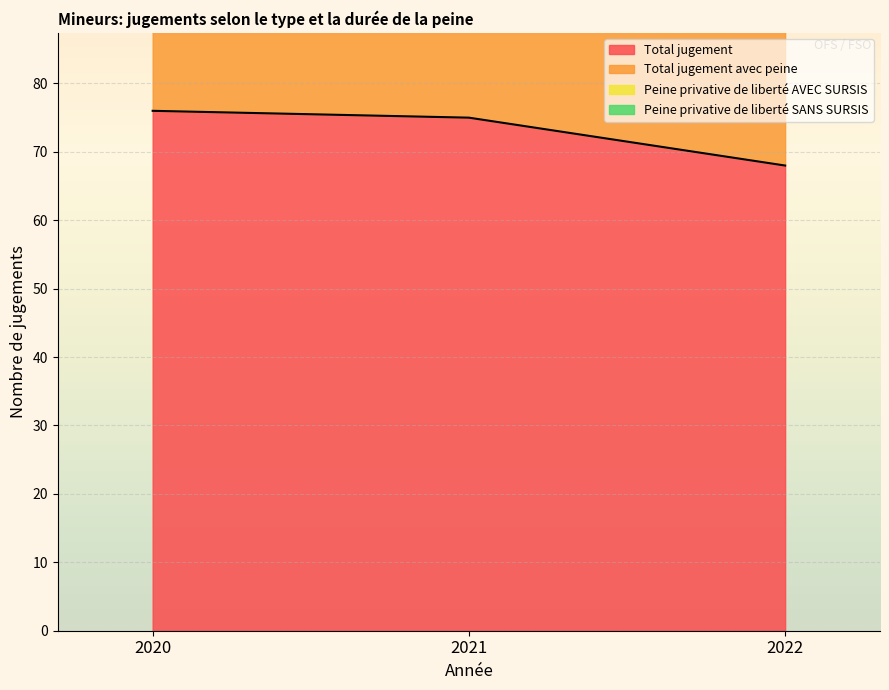

Which series has the widest spread of values?

Total jugement